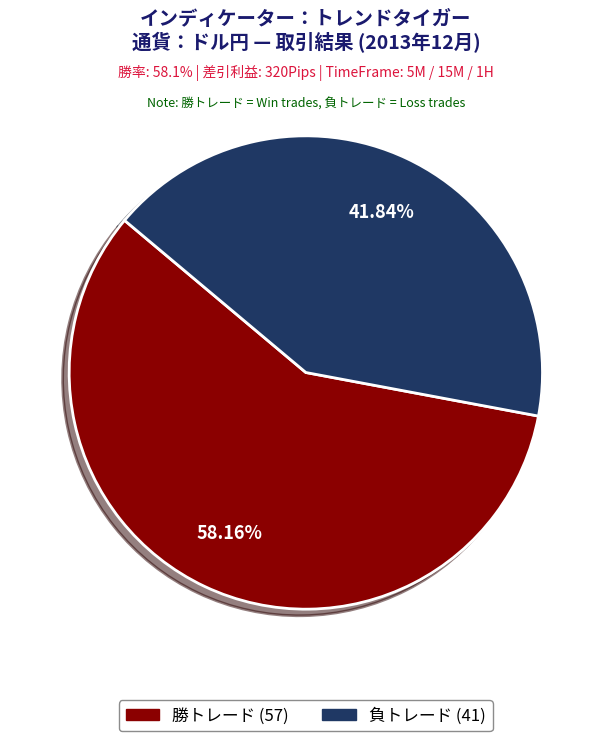

How many segments does this pie chart have?

2